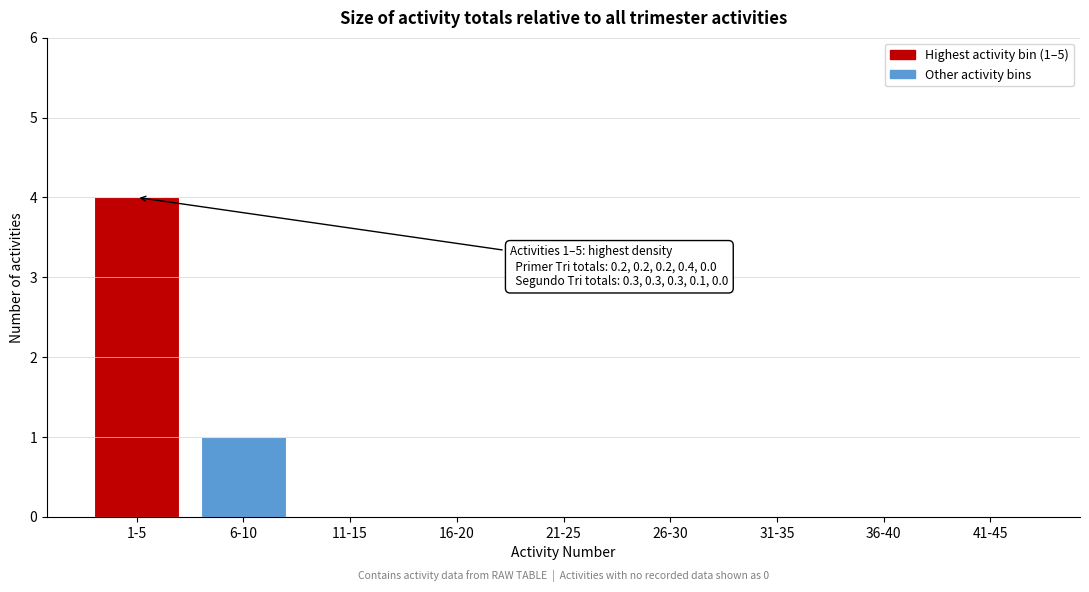

Reading left to right, what are all the values shown in this chart?

1-5=4	6-10=1	11-15=0	16-20=0	21-25=0	26-30=0	31-35=0	36-40=0	41-45=0